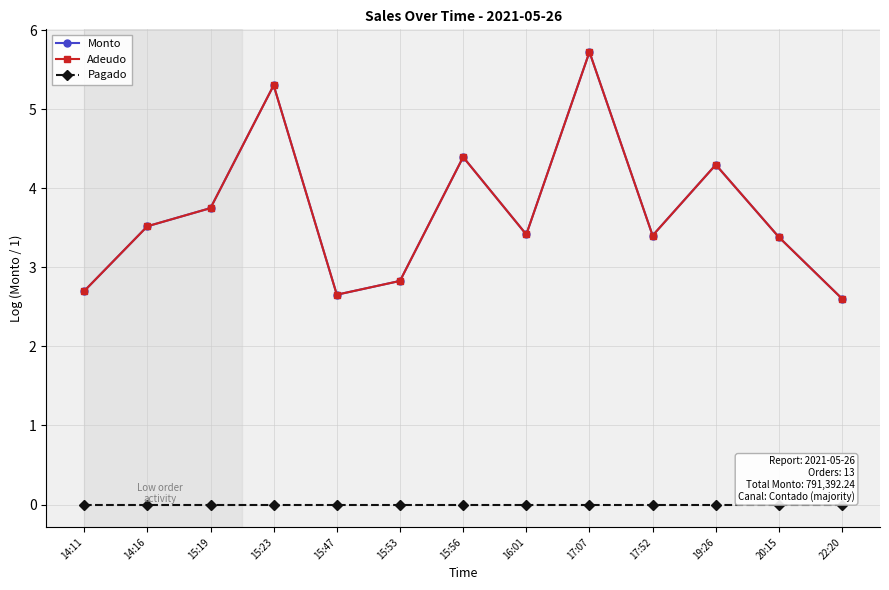

Which series changed the most between 14:16 and 19:26?

Monto